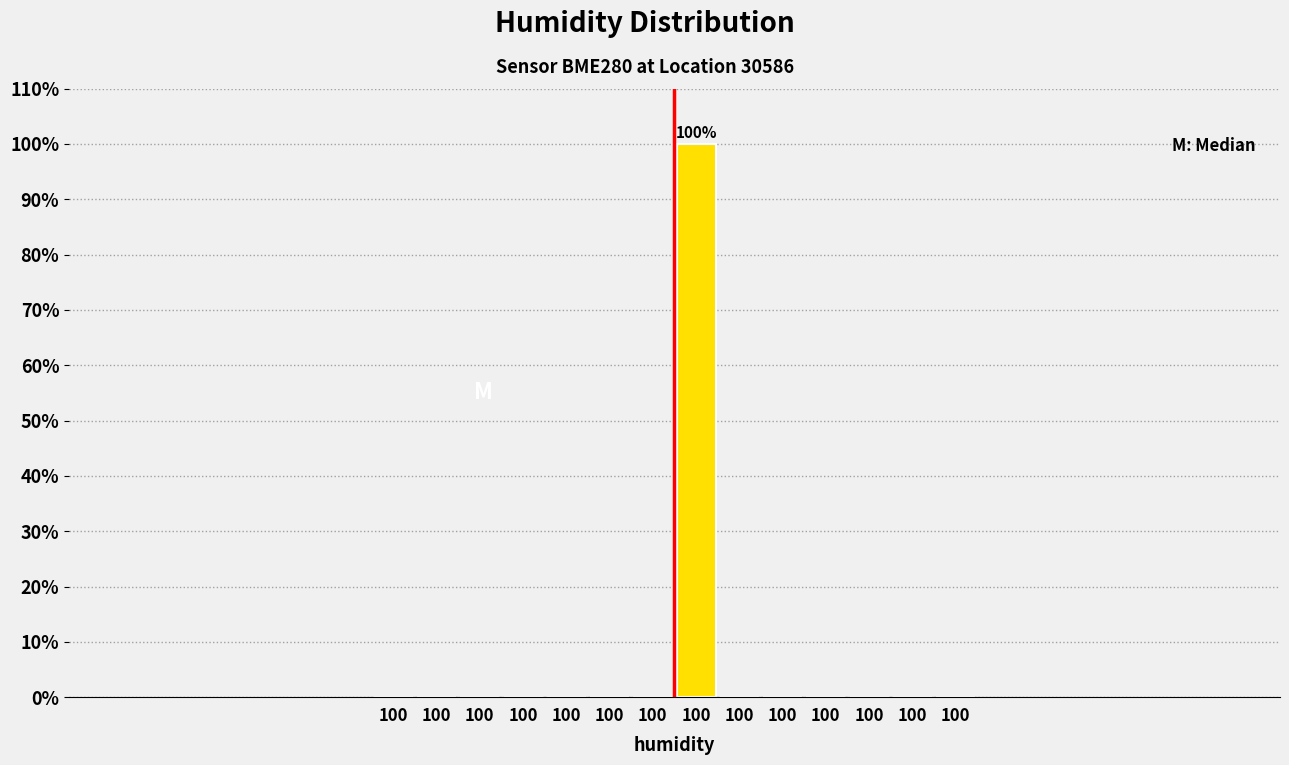

How many series are shown in this chart?

1